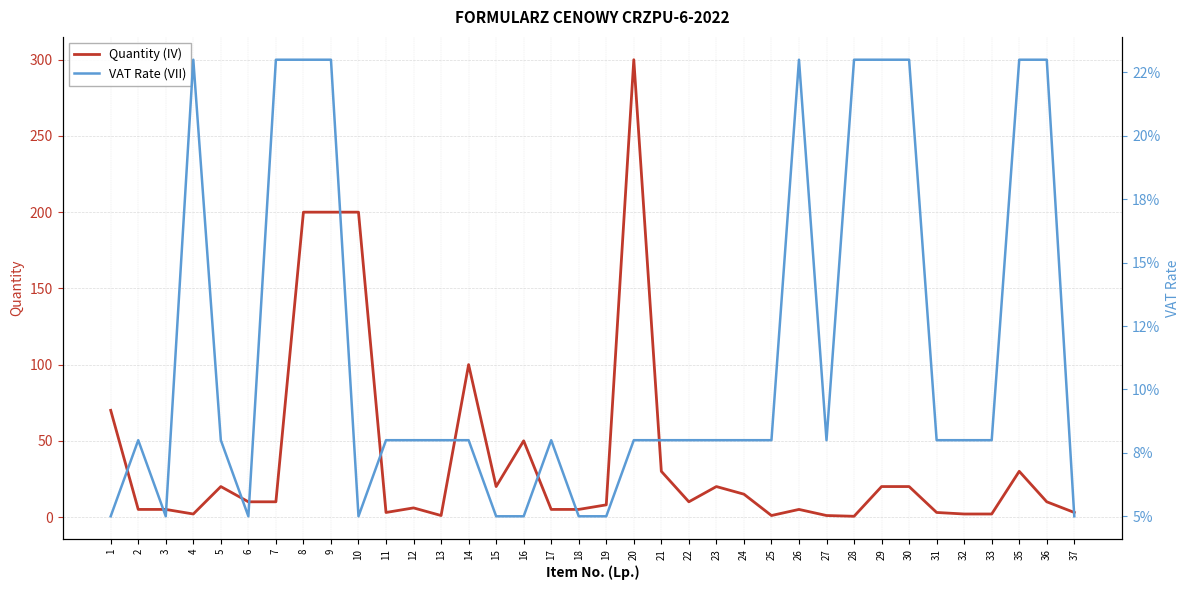

Is it true that VAT Rate (VII) equals 0.2 at 36?

True